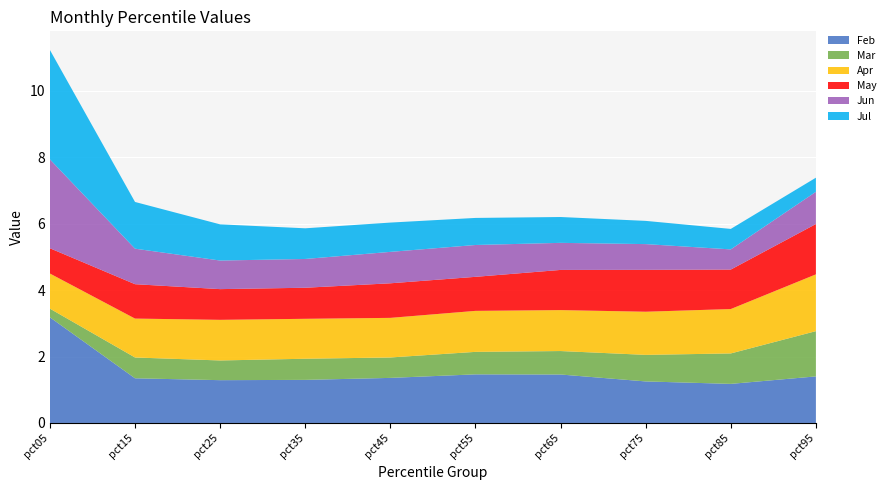

Reading left to right, what are all the values shown in this chart?

Feb: pct05=3.2	pct15=1.3	pct25=1.3	pct35=1.3	pct45=1.4	pct55=1.5	pct65=1.5	pct75=1.3	pct85=1.2	pct95=1.4
Mar: pct05=0.3	pct15=0.6	pct25=0.6	pct35=0.6	pct45=0.6	pct55=0.7	pct65=0.7	pct75=0.8	pct85=0.9	pct95=1.4
Apr: pct05=1.1	pct15=1.2	pct25=1.2	pct35=1.2	pct45=1.2	pct55=1.2	pct65=1.2	pct75=1.3	pct85=1.3	pct95=1.7
May: pct05=0.8	pct15=1.0	pct25=0.9	pct35=0.9	pct45=1.0	pct55=1.0	pct65=1.2	pct75=1.3	pct85=1.2	pct95=1.5
Jun: pct05=2.7	pct15=1.1	pct25=0.9	pct35=0.9	pct45=0.9	pct55=1.0	pct65=0.8	pct75=0.8	pct85=0.6	pct95=1.0
Jul: pct05=3.3	pct15=1.4	pct25=1.1	pct35=0.9	pct45=0.9	pct55=0.8	pct65=0.8	pct75=0.7	pct85=0.6	pct95=0.4